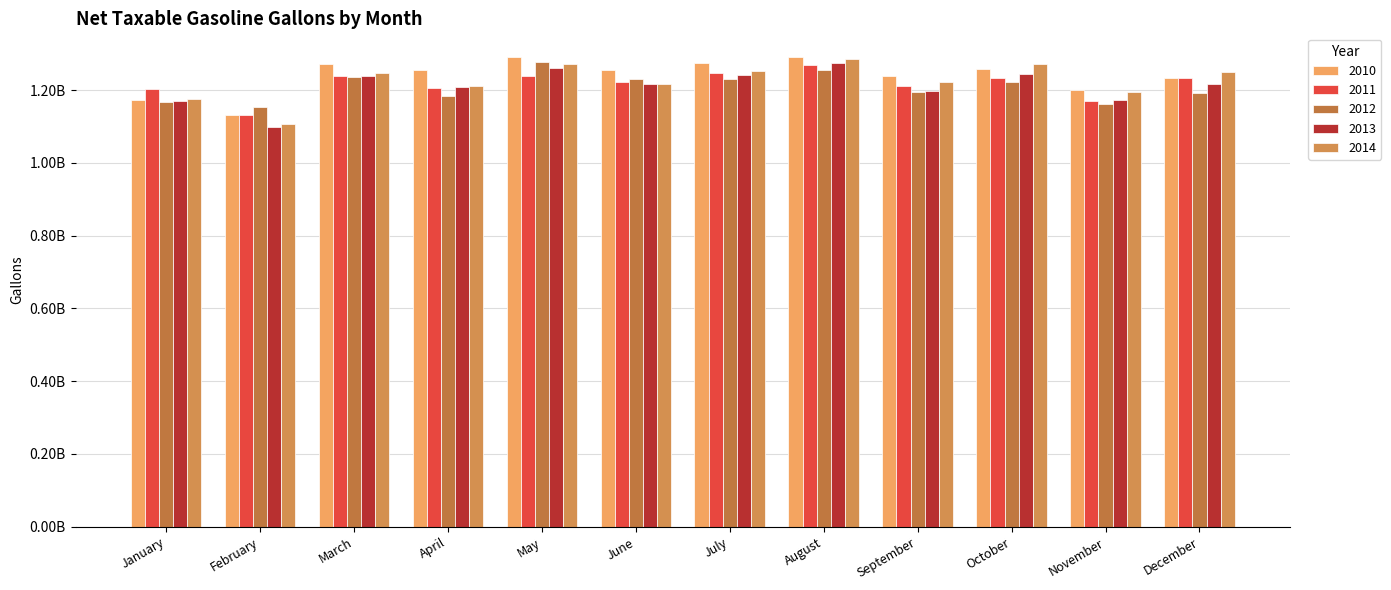

Between July and September, which series saw the biggest shift?

2013